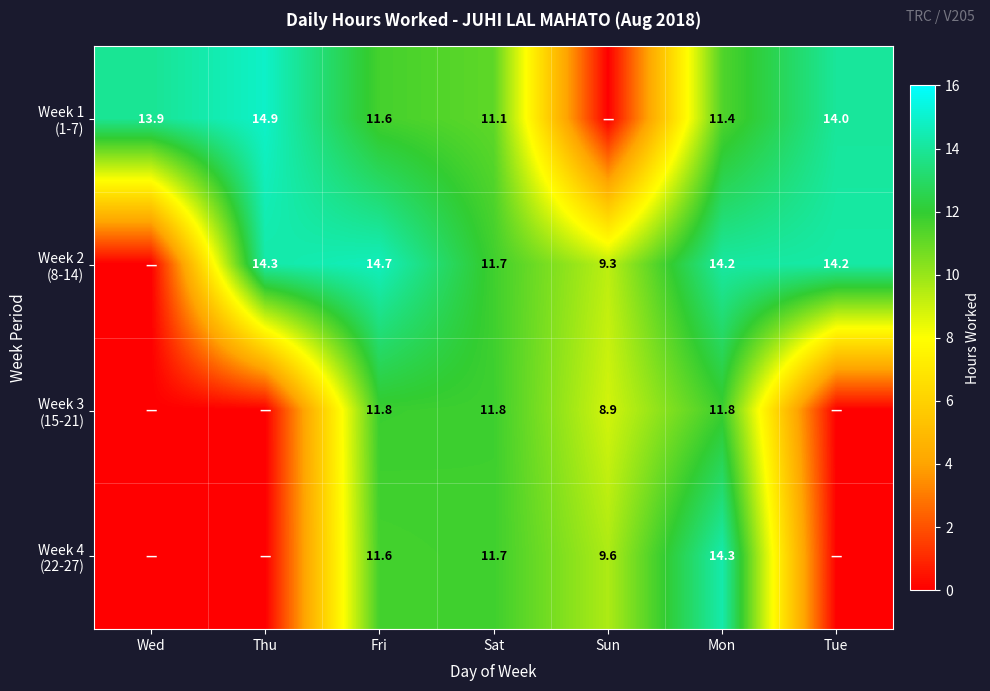

What is the spread (max minus min) of values at Mon?

2.9